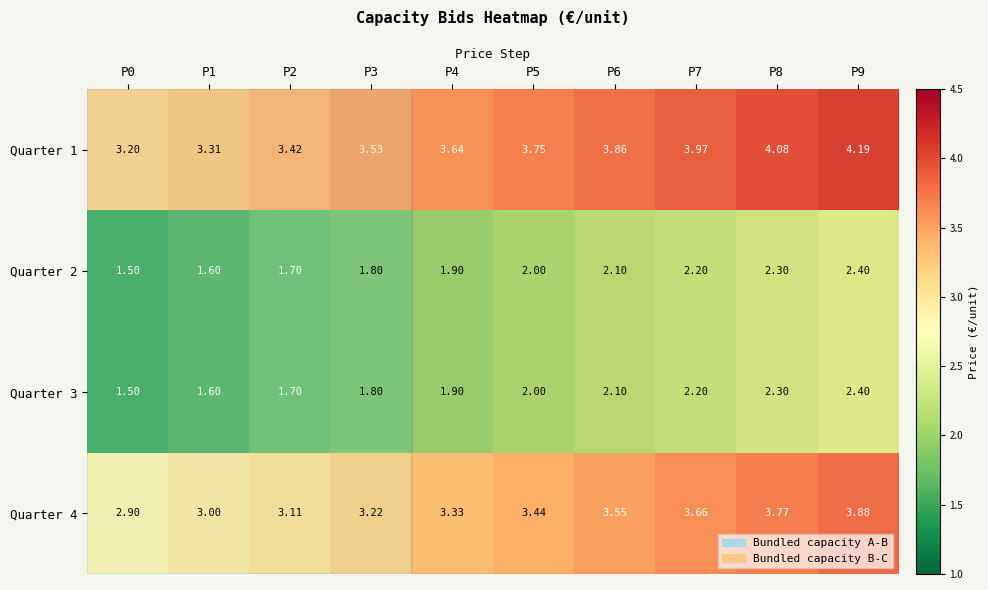

Is the value of Quarter 1 at P1 greater than the value of Quarter 4 at P7?

No